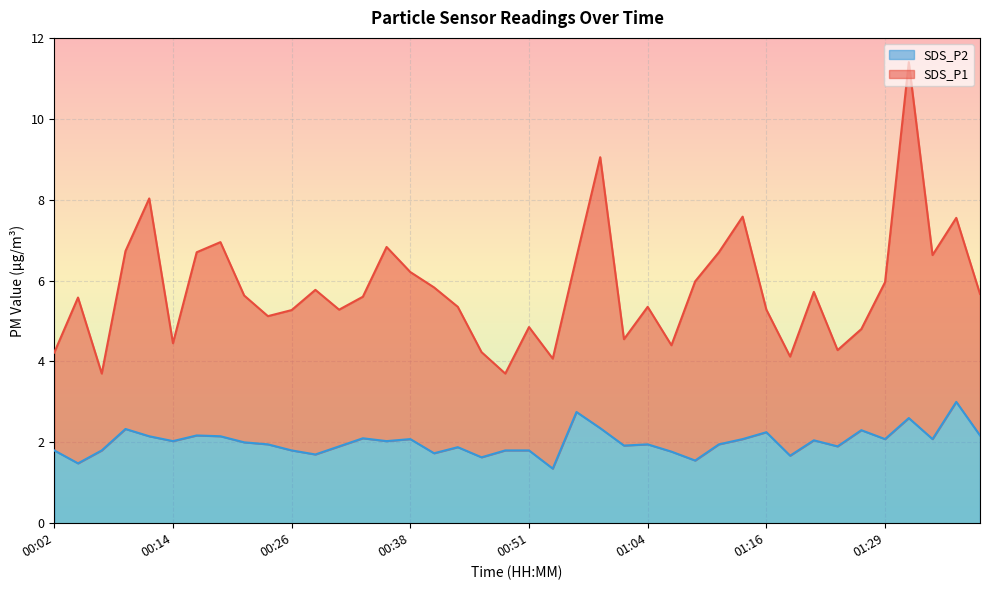

The value of SDS_P2 at 00:09 is 2.3. True or false?

True